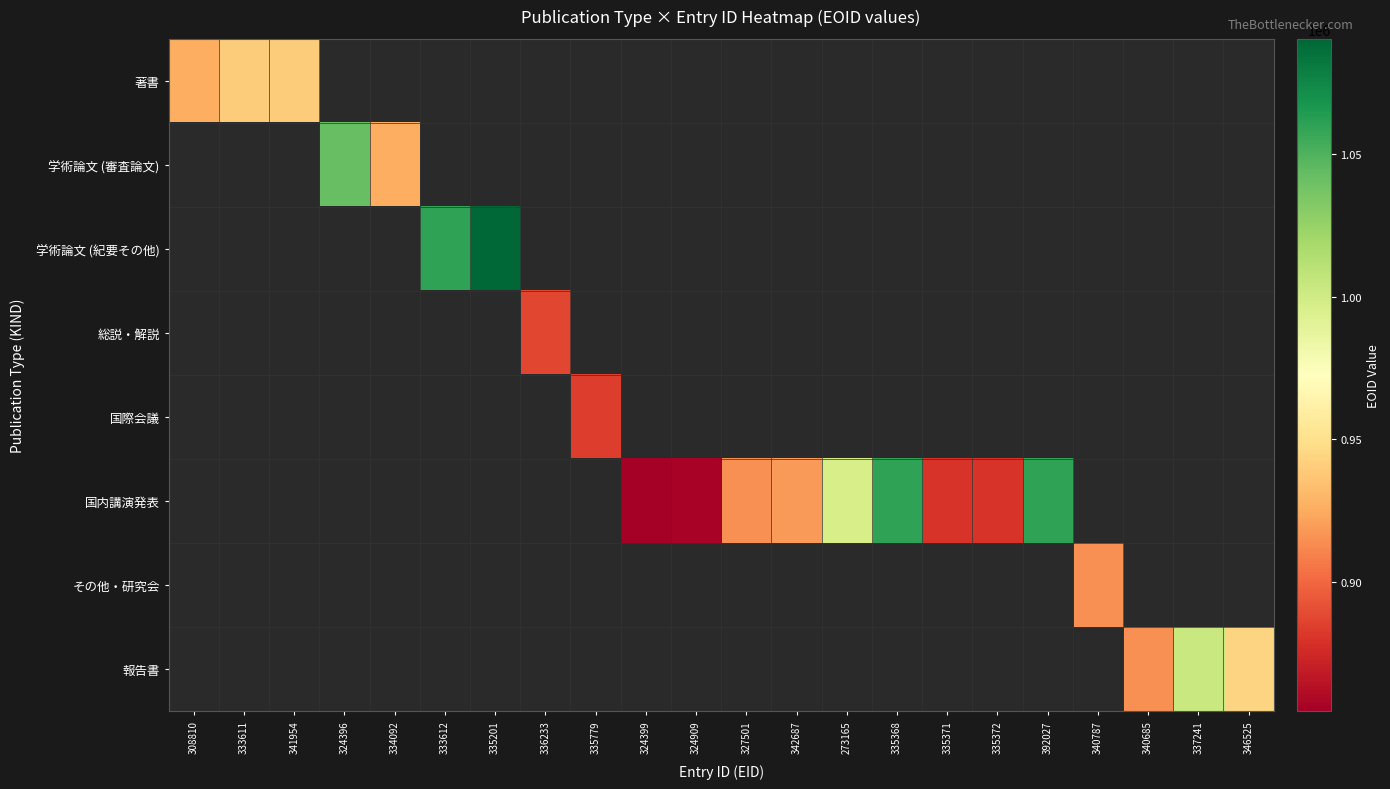

Which has a higher value, 341954 or 335368?

335368